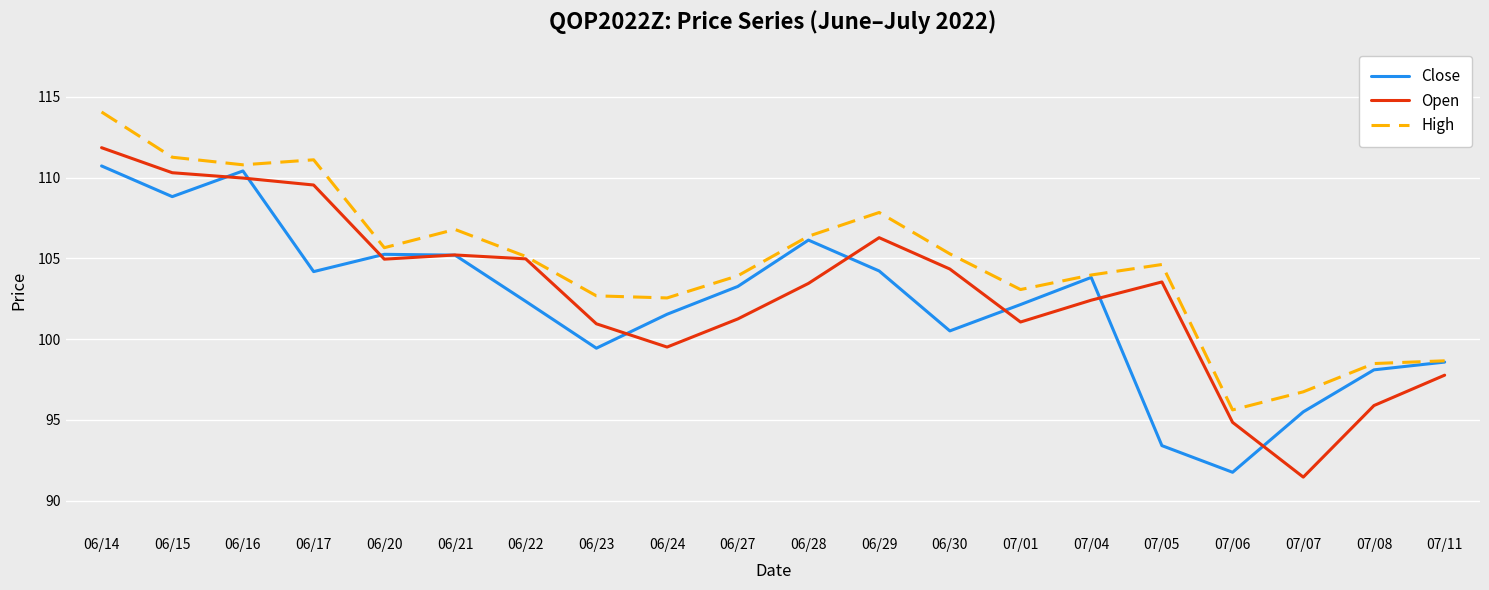

What position from the right is 07/04?

6